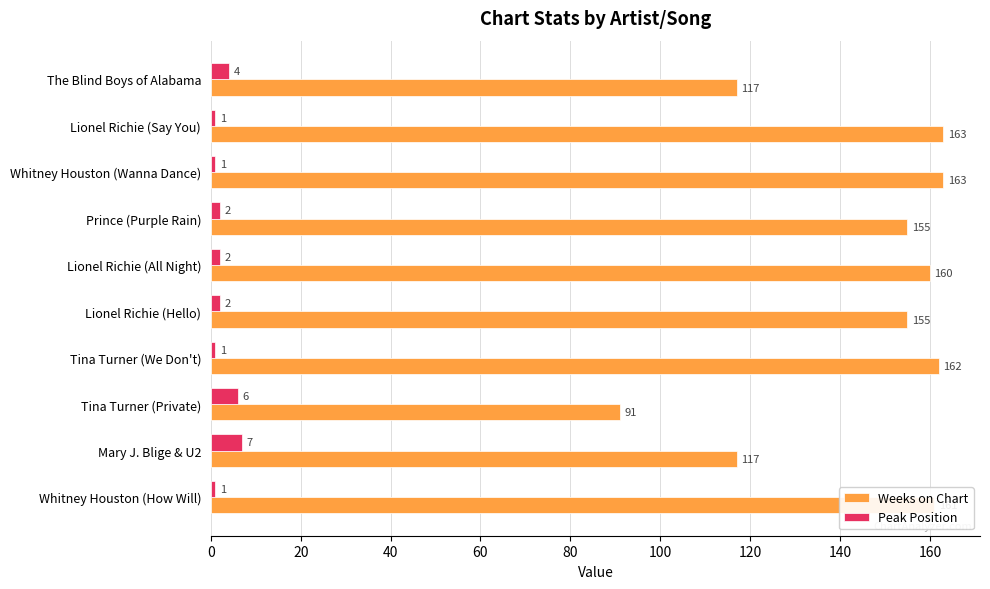

How many categories are shown in the chart?

10